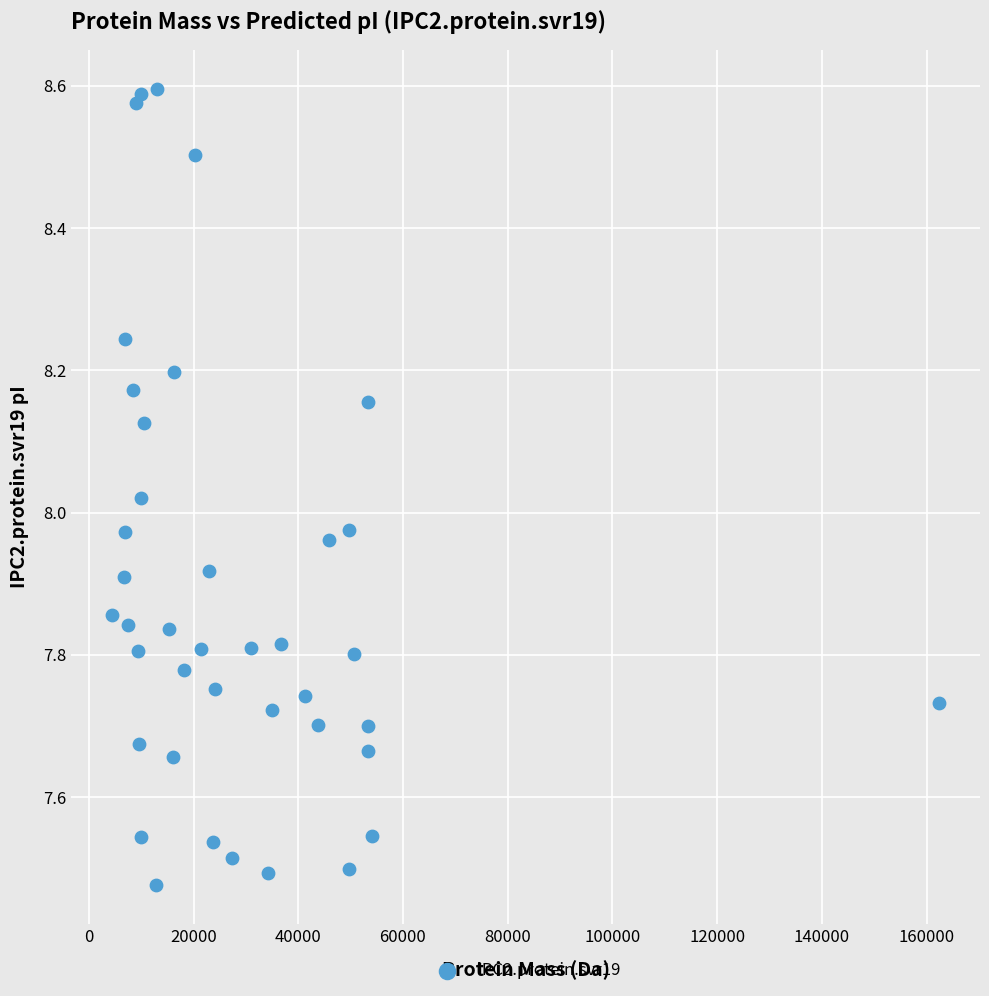

What is the range of X values (max minus min)?

157800.9